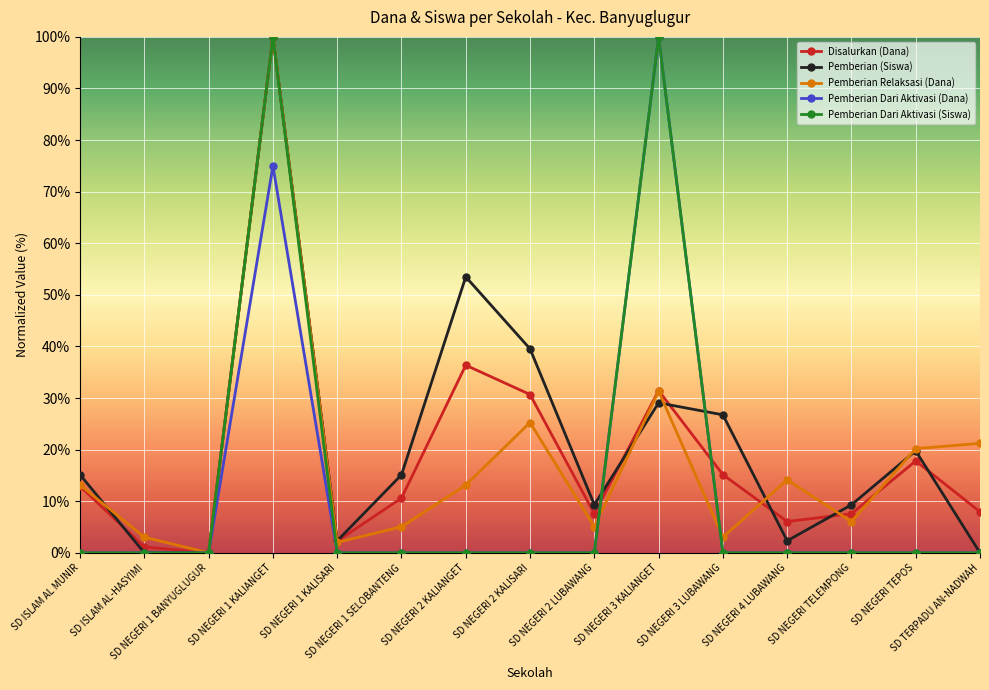

What is the difference between the highest and lowest values at SD NEGERI TEPOS?

20.2